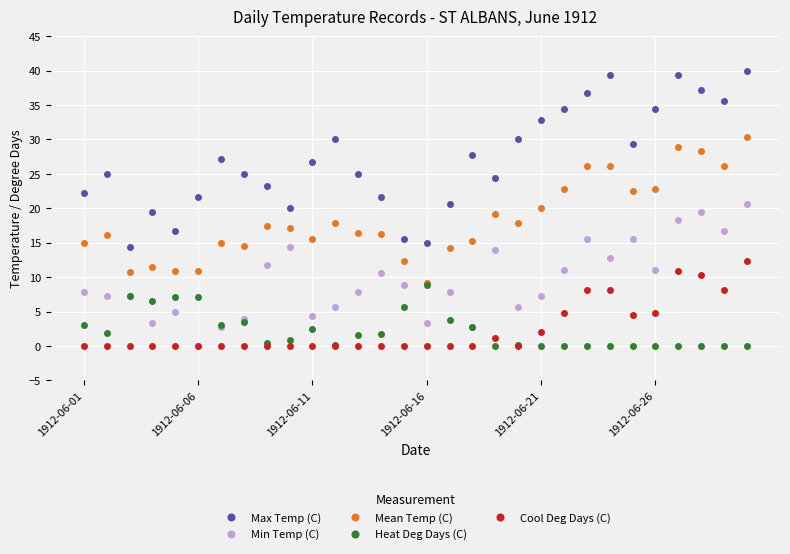

True or false: Max Temp (C) and Cool Deg Days (C) cross at least once.

False